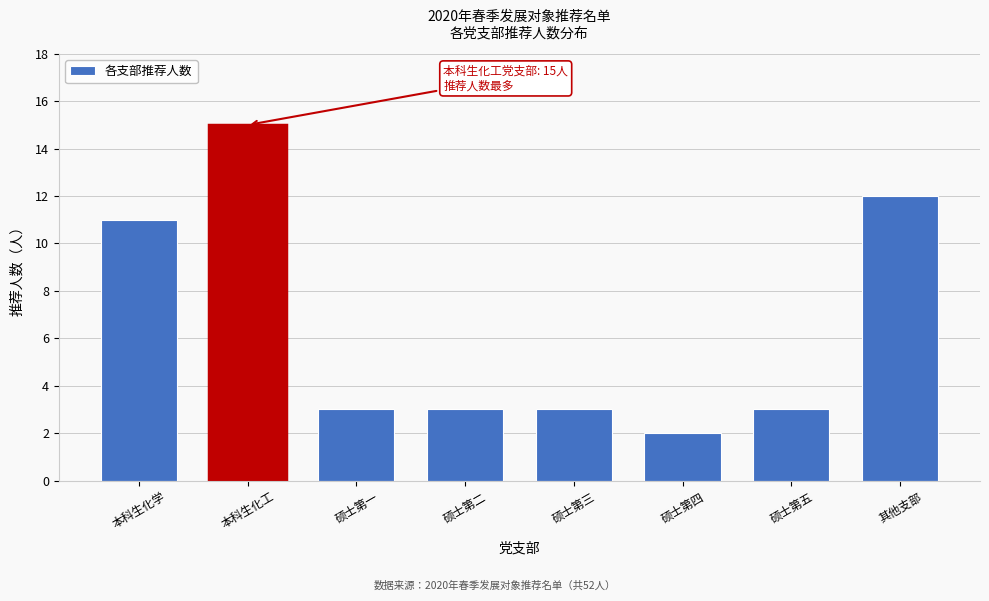

Reading left to right, transcribe all the data shown in this chart.

11	15	3	3	3	2	3	12